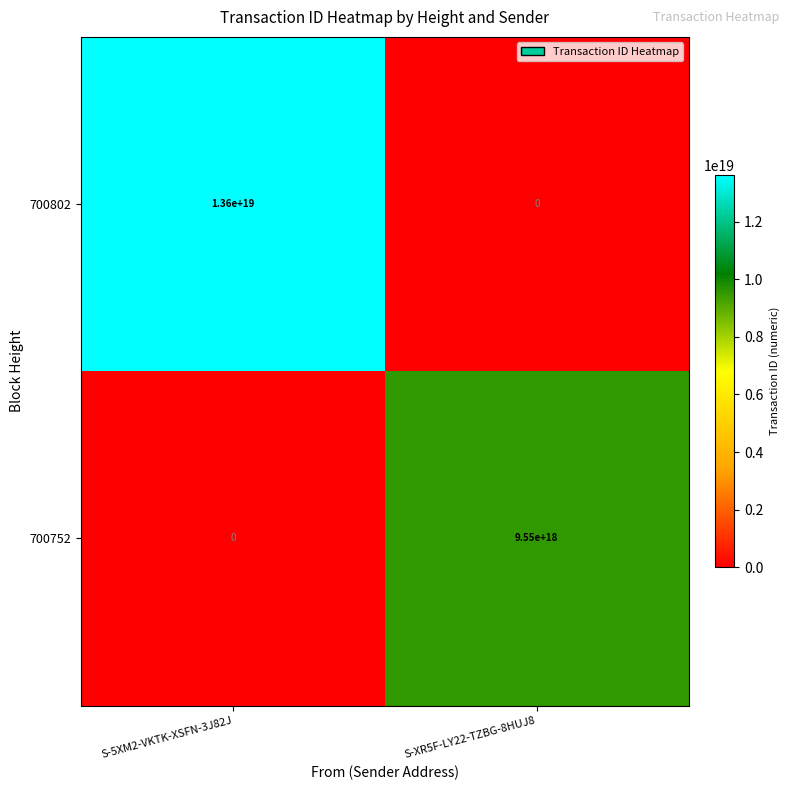

Rank the series by their average value, from lowest to highest.

700752, 700802